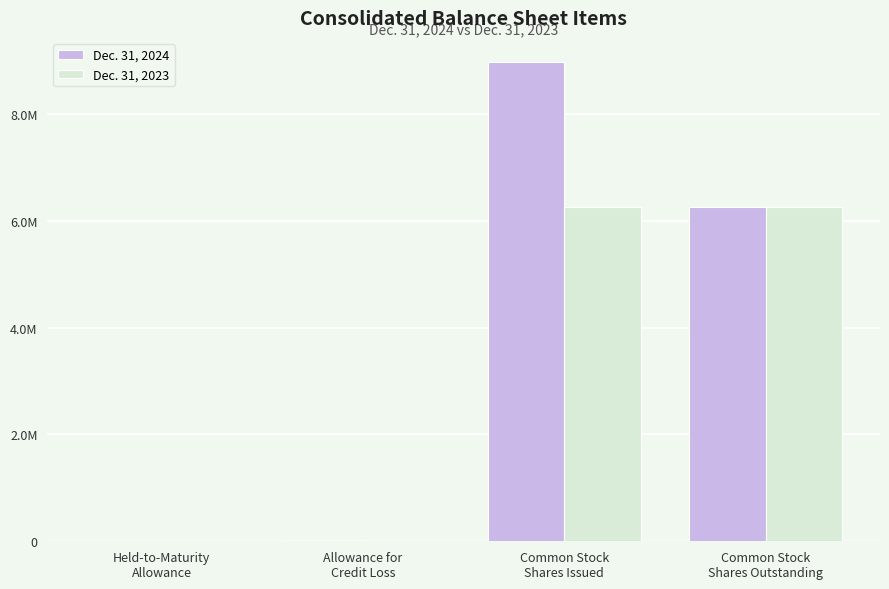

What position from the right is Common Stock
Shares Issued?

2